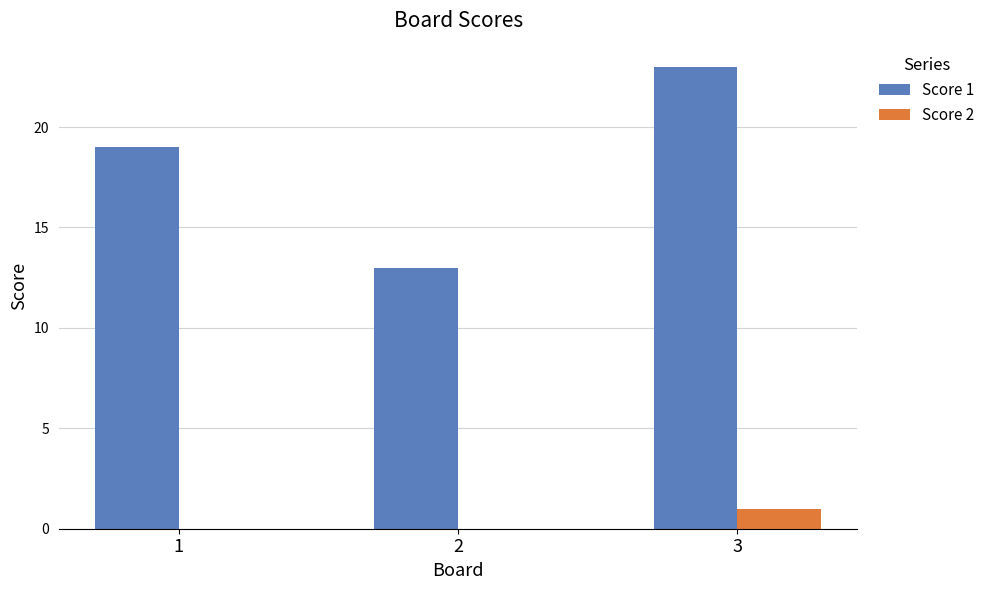

At which category is the sum across all series the highest?

3